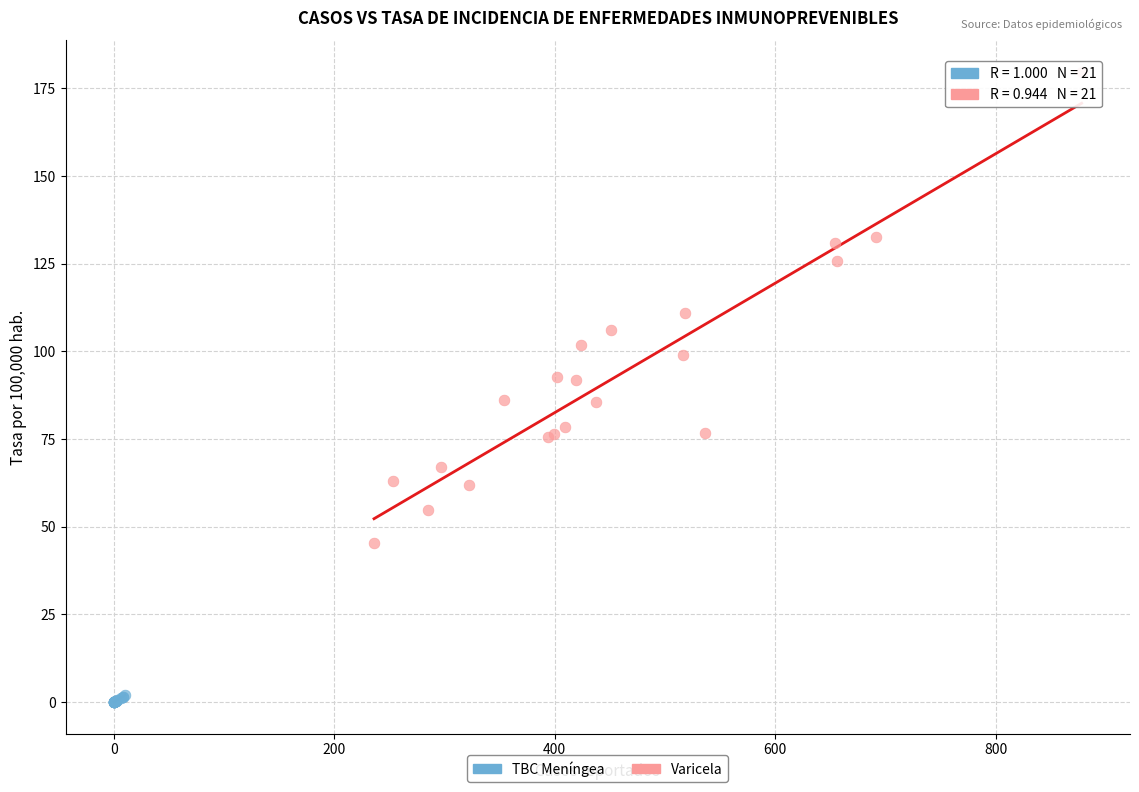

Which series contains the lowest Y value?

TBC Meníngea